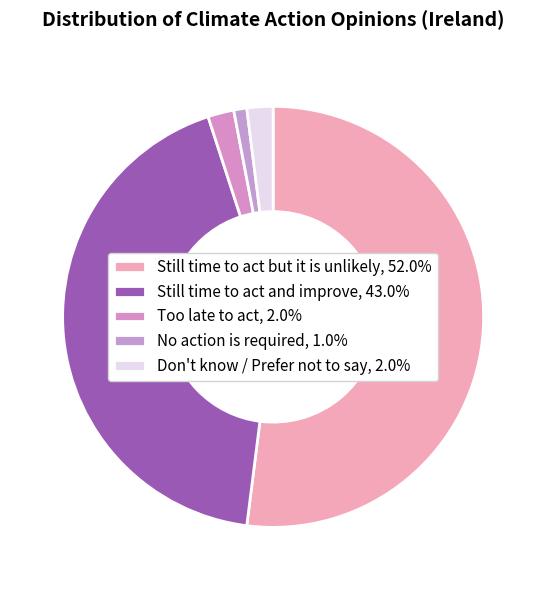

What is the majority slice?

Still time to act but it is unlikely